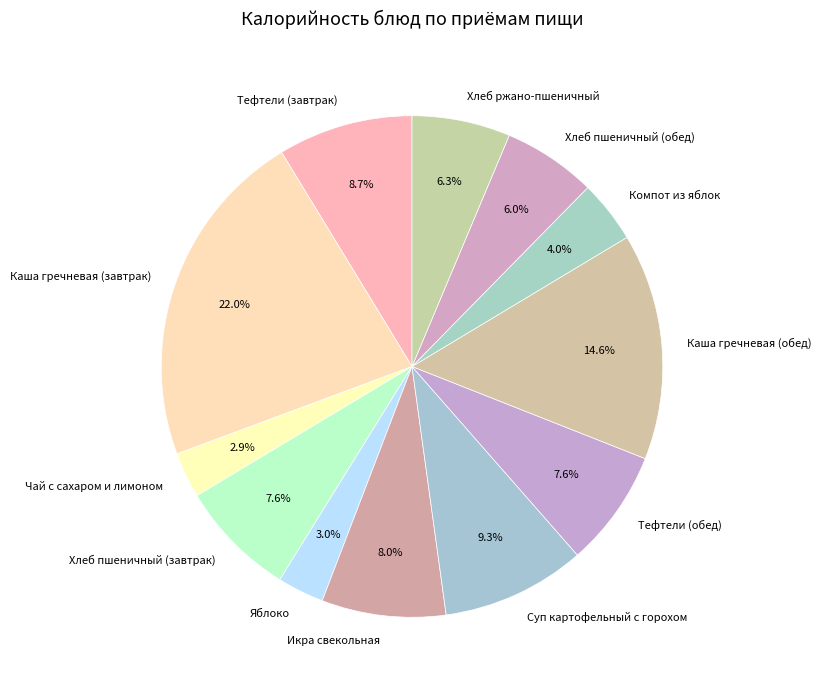

What portion of the pie excludes Тефтели (завтрак)?

91.3%